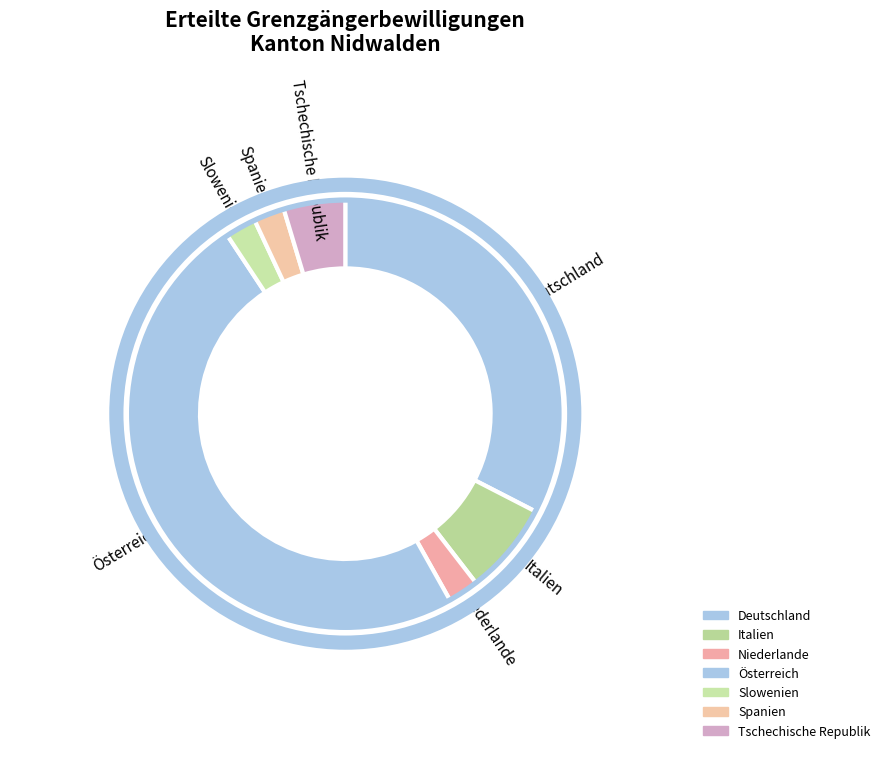

How many slices are in this pie chart?

7